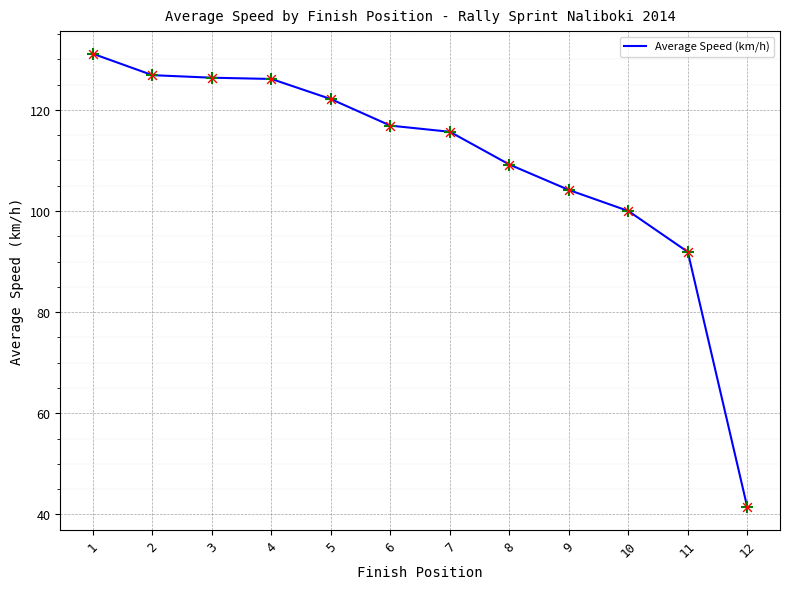

Between 9 and 3, which is larger?

3